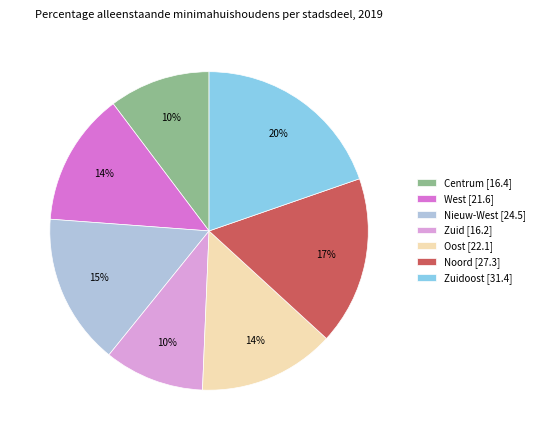

Count the number of slices in the pie.

7